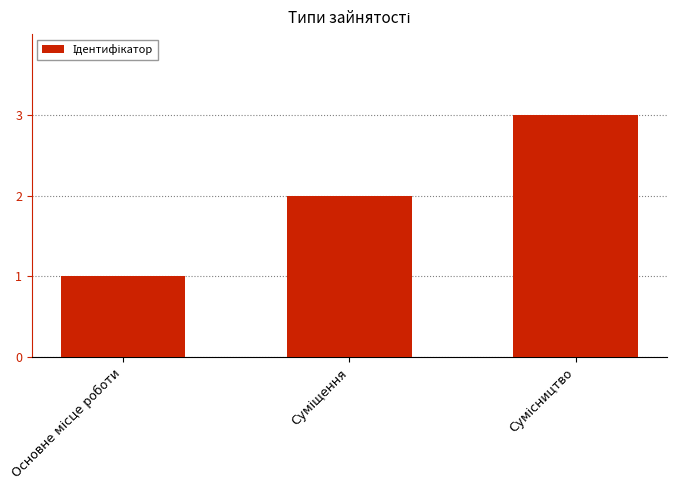

What is the maximum value shown in the chart?

3